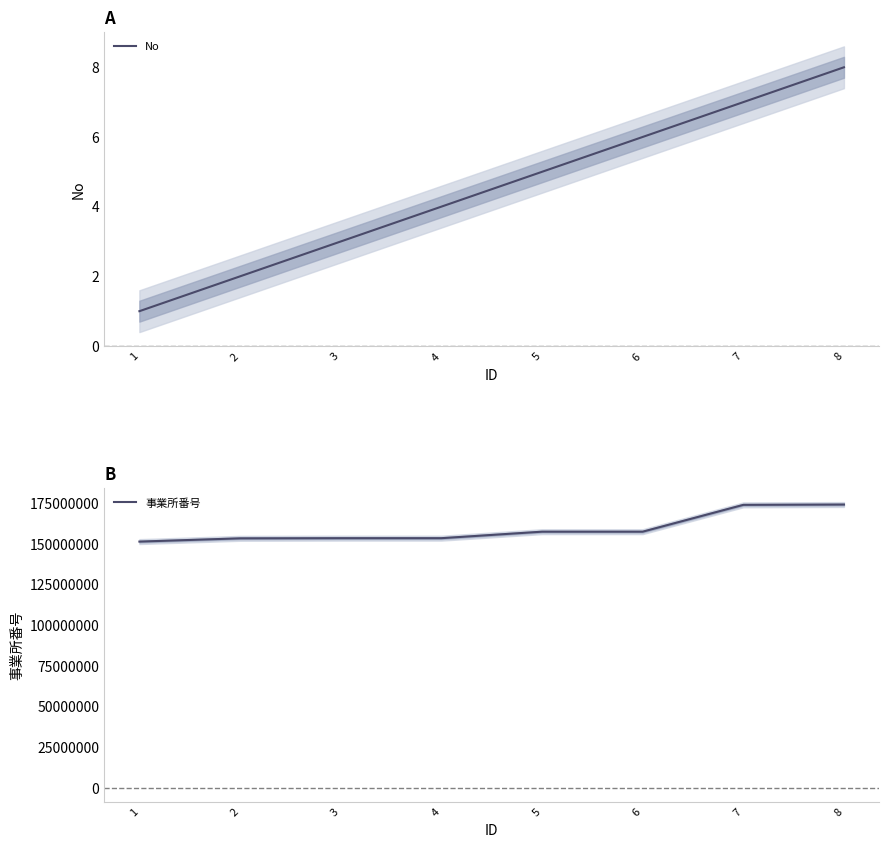

Which series changed the most between 5 and 7?

事業所番号